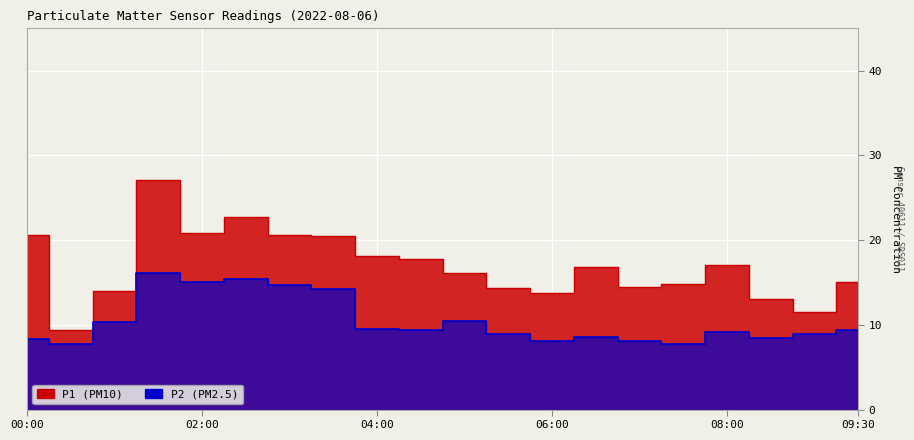

True or false: P2 and P1 intersect in this chart.

False